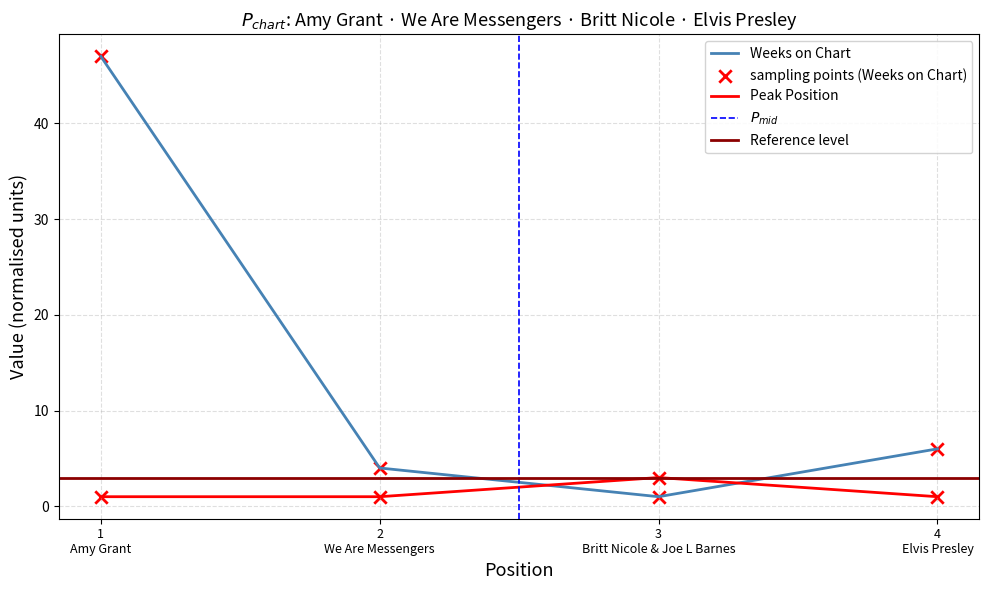

True or false: Weeks on Chart and Peak Position intersect in this chart.

True